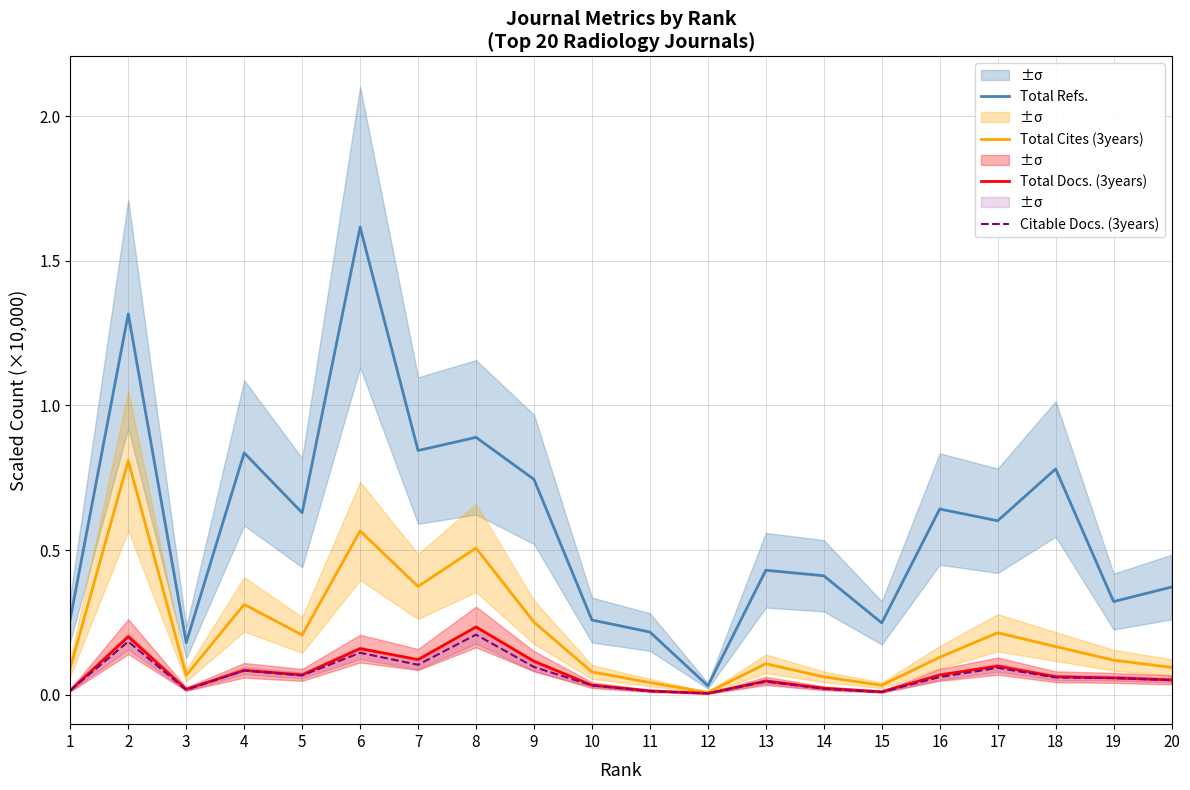

Does the chart display data point markers on the line(s)?

No